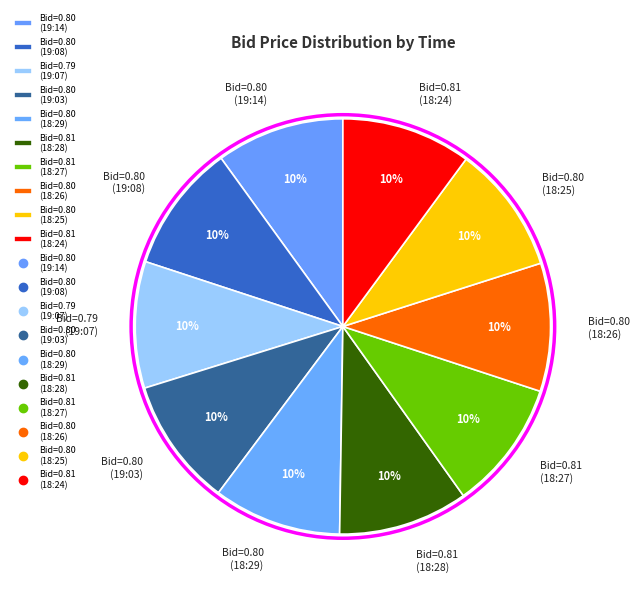

Combined, do Bid=0.80 (18:25) and Bid=0.80 (19:03) account for over 50%?

No